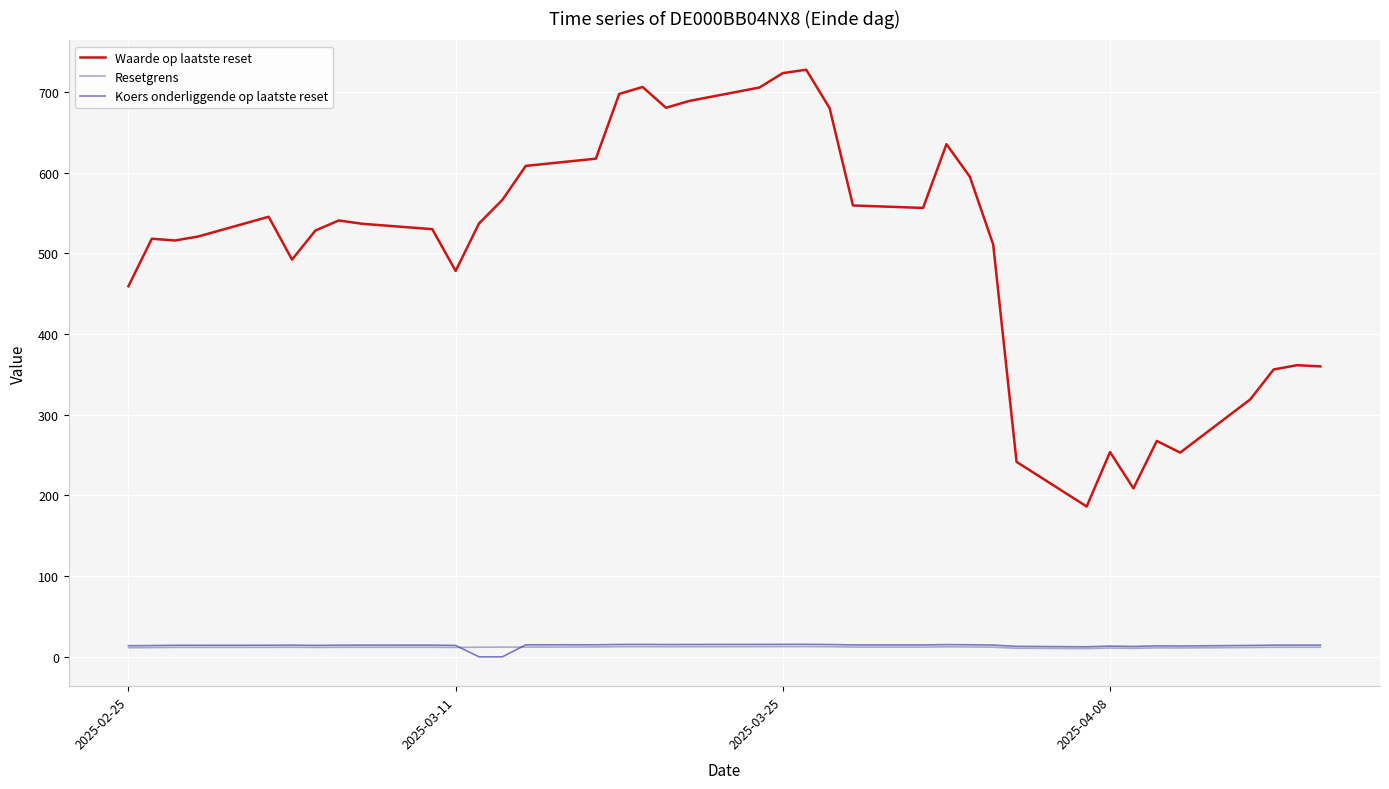

Which series has the widest spread of values?

Waarde op laatste reset